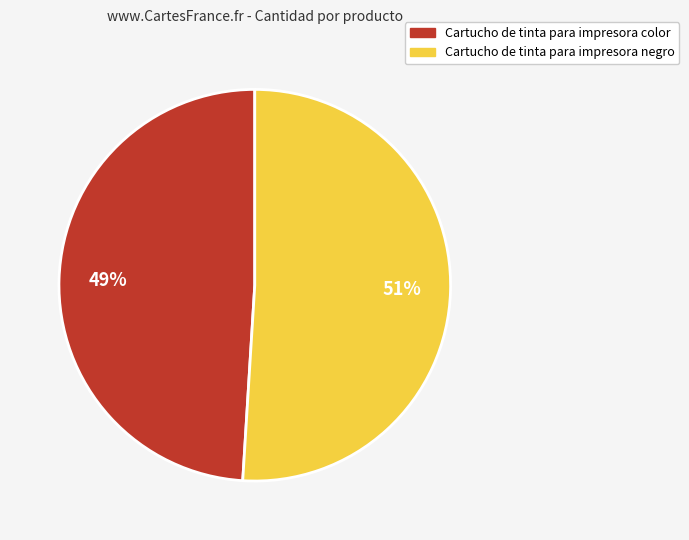

The Cartucho de tinta para impresora color slice represents 49% of the pie. True or false?

True